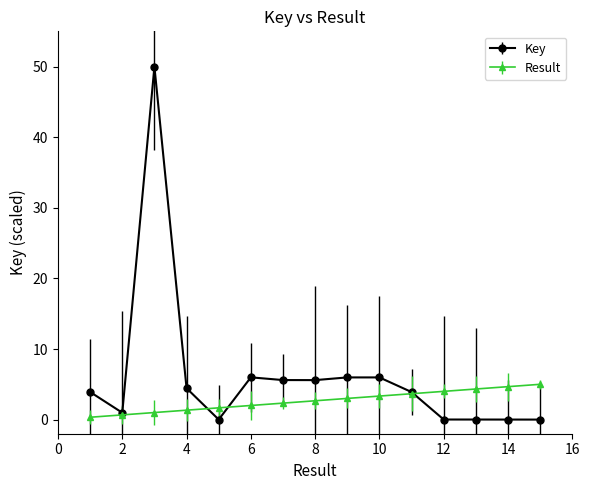

Which series has the largest range (max minus min)?

Key